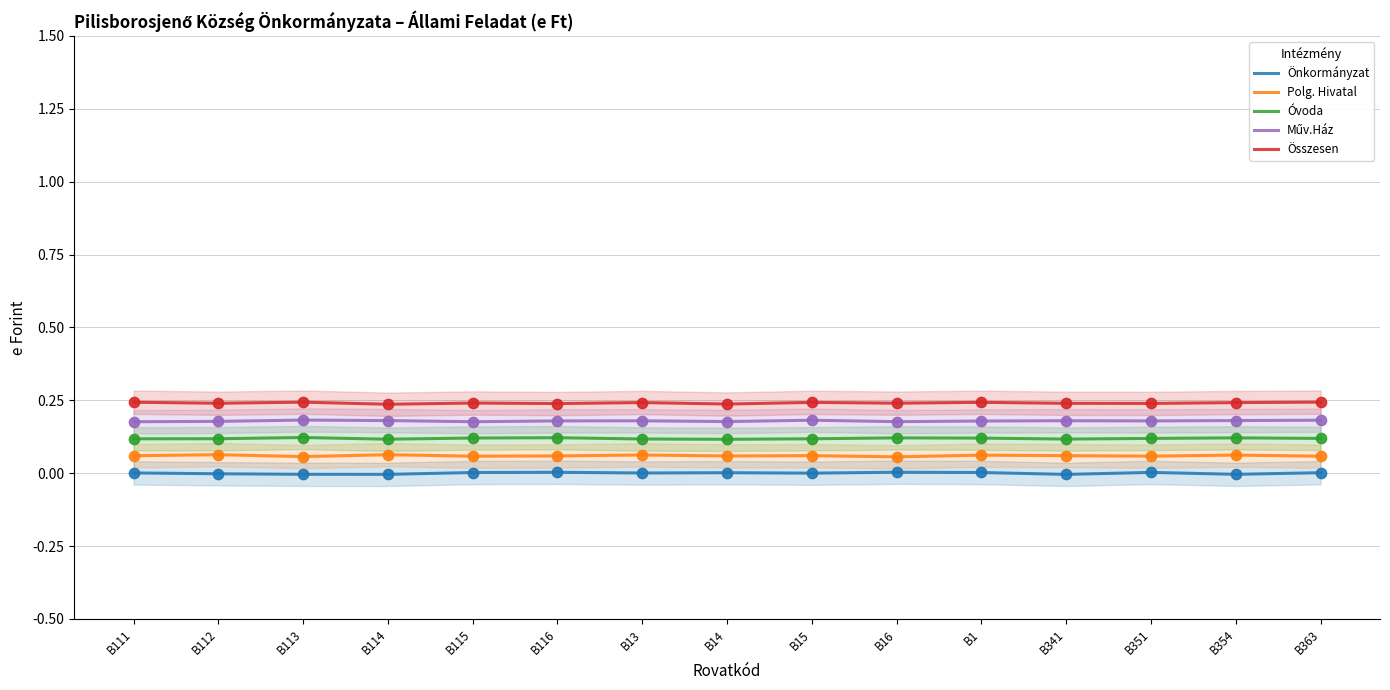

Is the value of Önkormányzat at B354 greater than the value of Összesen at B15?

No